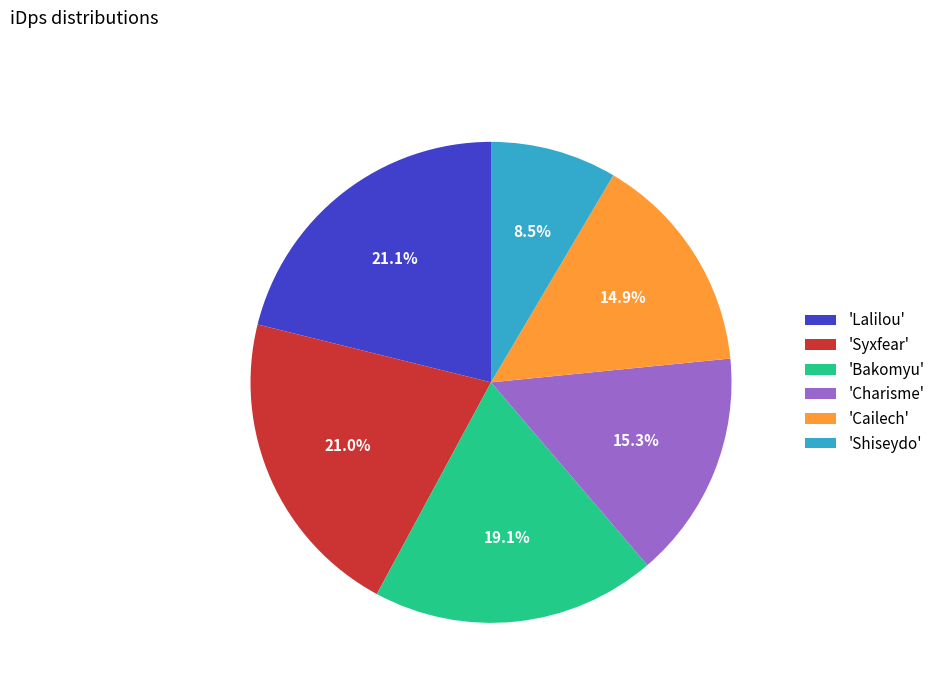

Which slice is the smallest?

'Shiseydo'